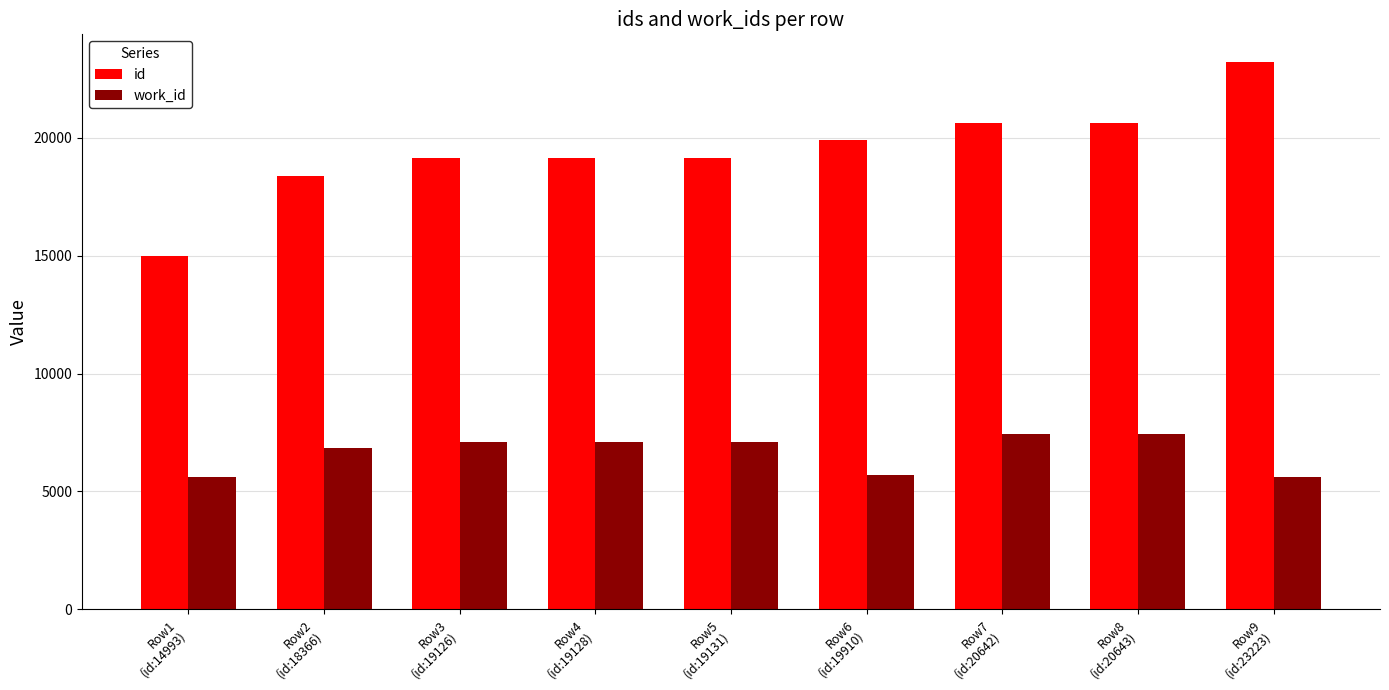

What is the spread (max minus min) of values at Row7
(id:20642)?

13203